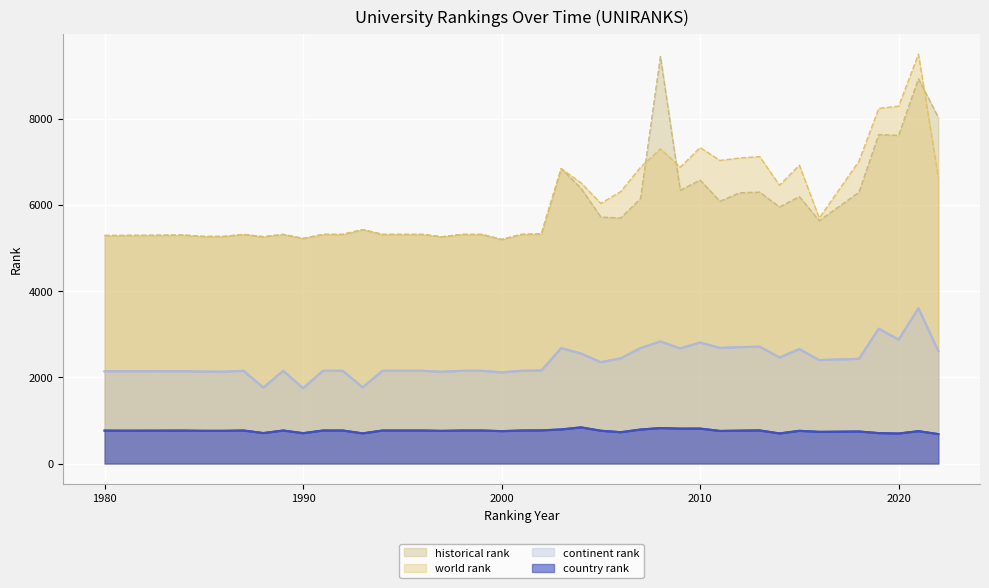

List the labels in order of world rank value, largest first.

2021, 2020, 2019, 2010, 2008, 2013, 2012, 2011, 2018, 2015, 2007, 2009, 2003, 2022, 2004, 2014, 2006, 2005, 2016, 1993, 2002, 1987, 1989, 1991, 1992, 1994, 1995, 1996, 1998, 1999, 2001, 1984, 1980, 1981, 1985, 1986, 1988, 1997, 1990, 2000